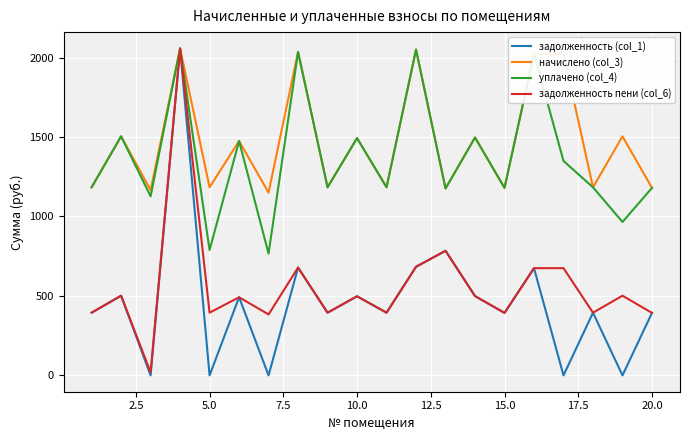

Which series has the largest range (max minus min)?

задолженность (col_1)